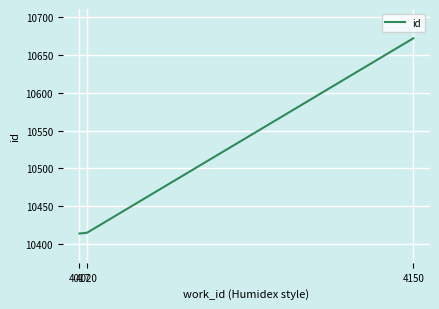

What is the sum of all values?

31501